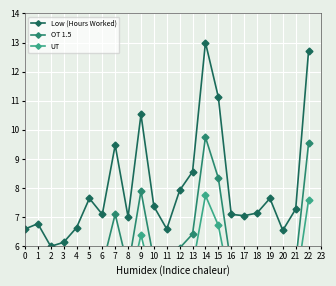

Reading right to left, what are all the values shown in this chart?

Low (Hours Worked): 12.7	7.3	6.5	7.6	7.1	7.1	7.1	11.1	13.0	8.6	7.9	6.6	7.4	10.5	7.0	9.5	7.1	7.6	6.6	6.1	6.0	6.8	6.6
OT 1.5: 9.5	5.5	4.9	5.7	5.4	5.3	5.3	8.3	9.8	6.4	5.9	4.9	5.5	7.9	5.3	7.1	5.3	5.7	5.0	4.6	4.5	5.1	4.9
UT: 7.6	4.6	4.2	4.8	4.5	4.5	4.5	6.7	7.8	5.3	5.0	4.2	4.7	6.4	4.5	5.8	4.5	4.8	4.3	4.0	3.9	4.3	4.2